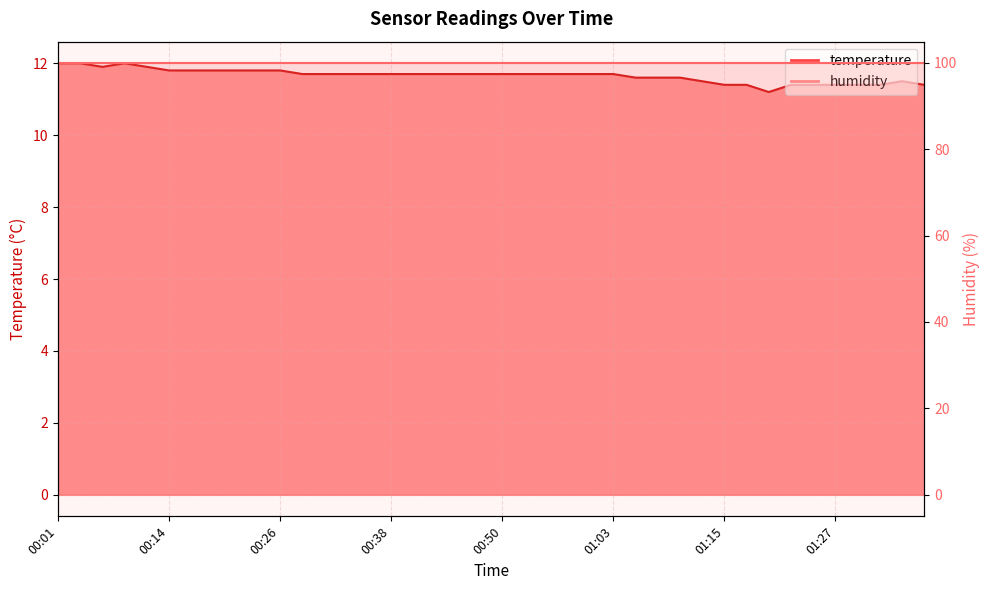

What is the label of the 6th point from the left?

00:14